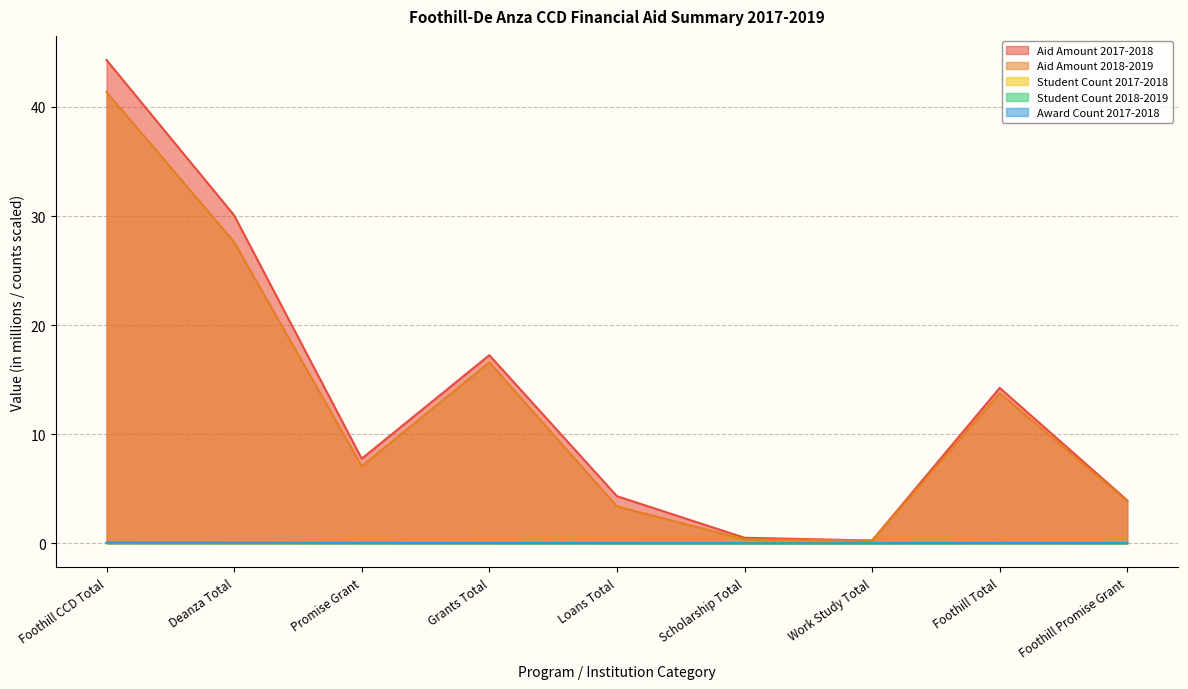

What is the highest value of the Award Count 2017-2018 series?

0.1